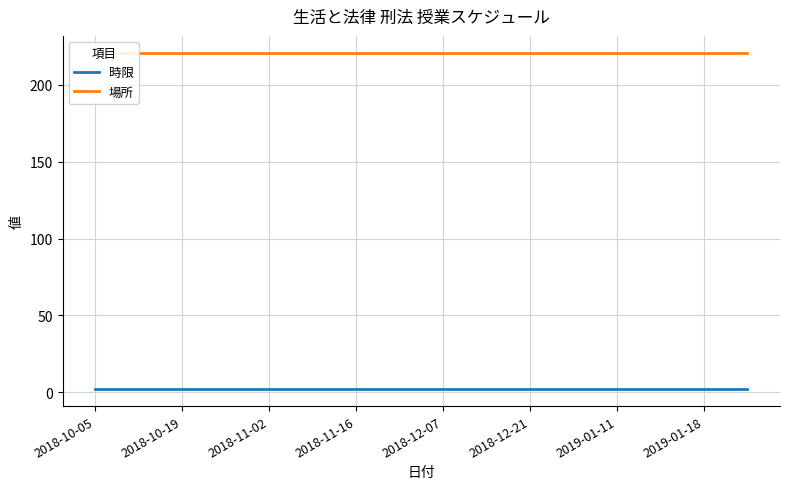

What are all the series names shown in the legend?

時限, 場所